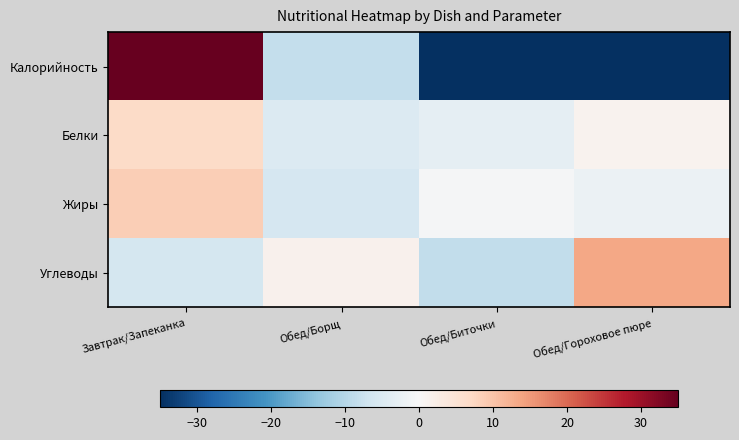

Which has a higher value, Обед/Гороховое пюре or Обед/Биточки?

Обед/Гороховое пюре